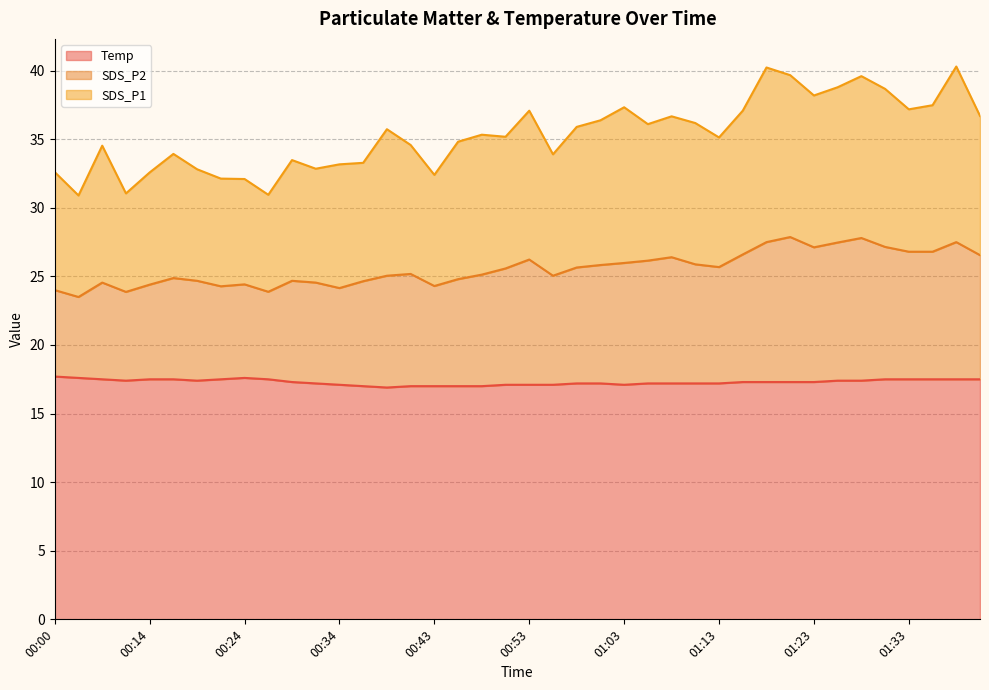

Does the chart have visible grid lines?

Yes